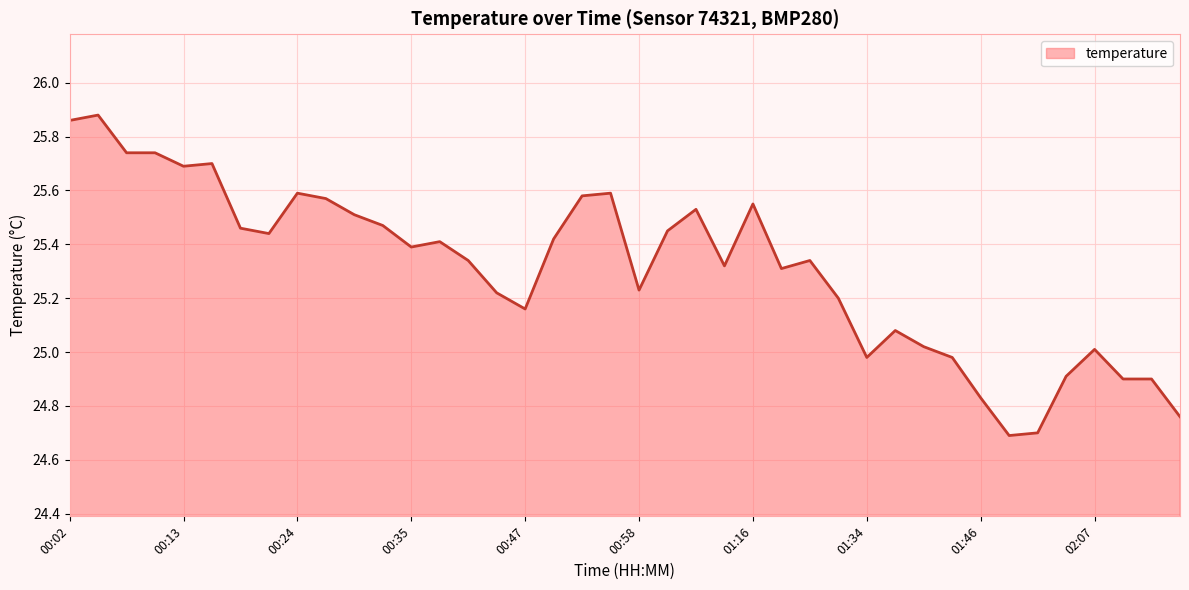

What is the difference between the maximum and minimum values?

1.2